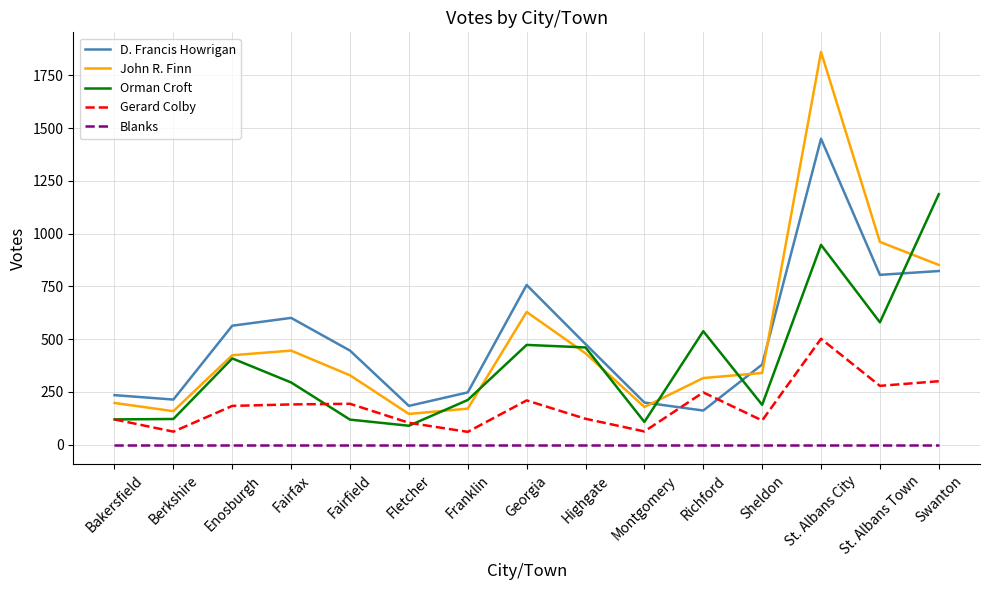

Count the number of data series in this chart.

5